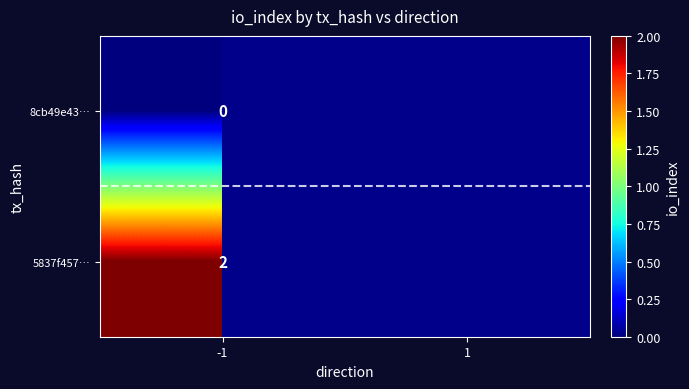

What is the greatest value displayed?

2